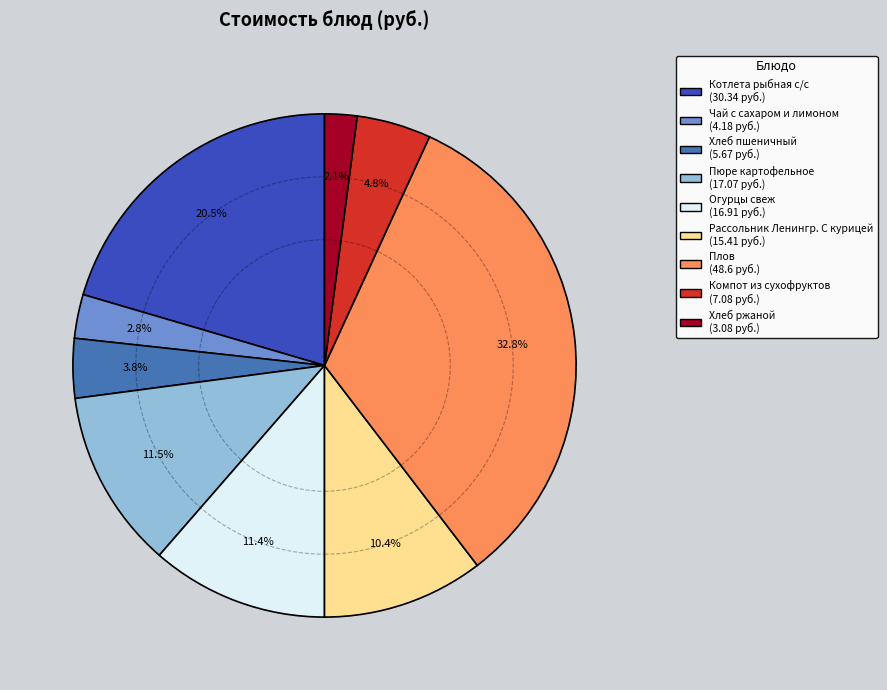

To the nearest percent, what percentage of the pie is Рассольник Ленингр. С курицей?

10%